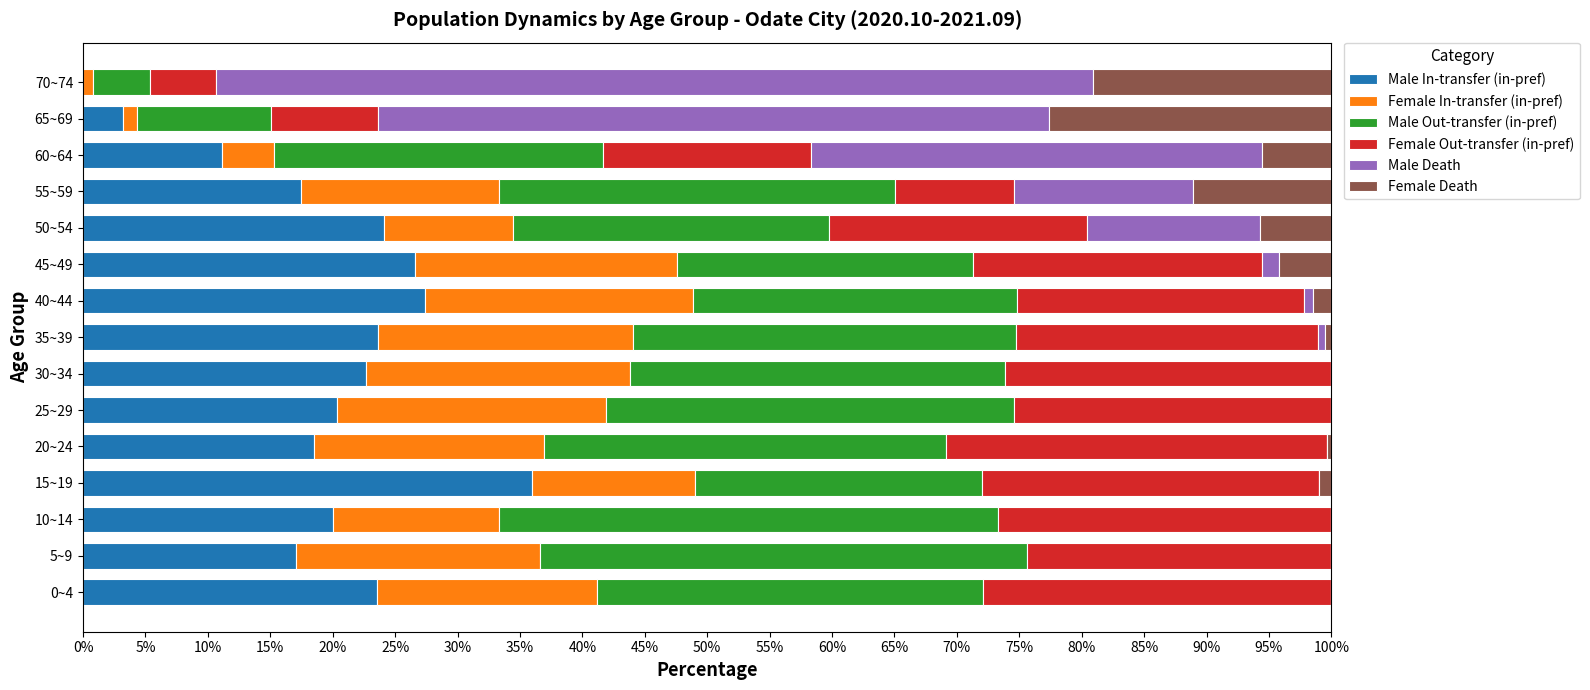

What is the sum of all Male In-transfer (in-pref) values?

291.7